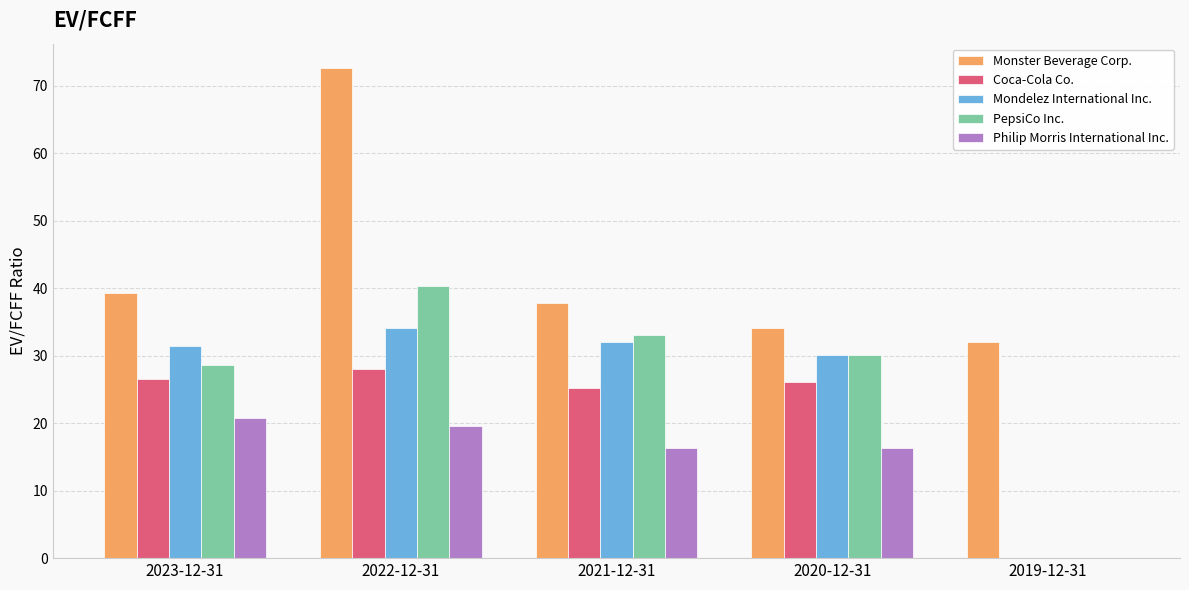

Which series has the largest total across all categories?

Monster Beverage Corp.